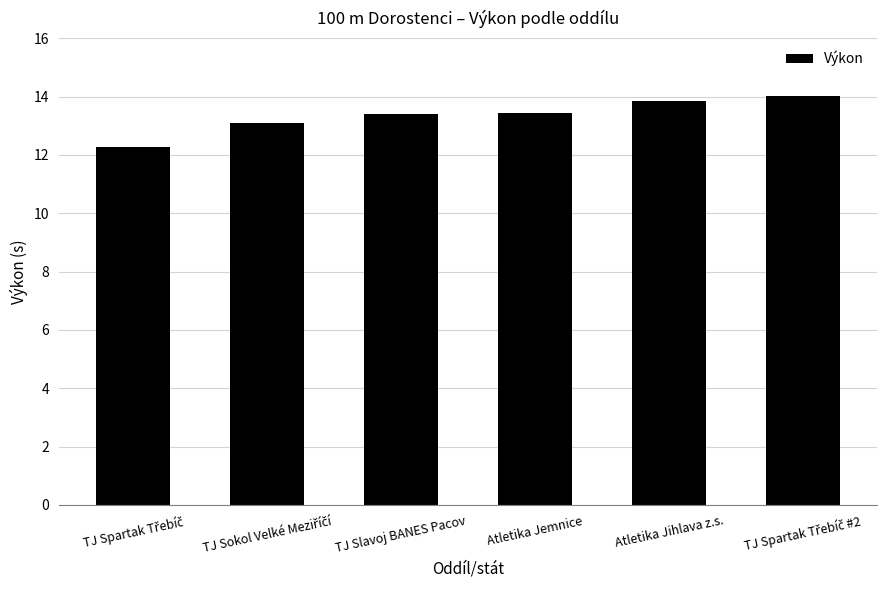

How many values are below 13?

1